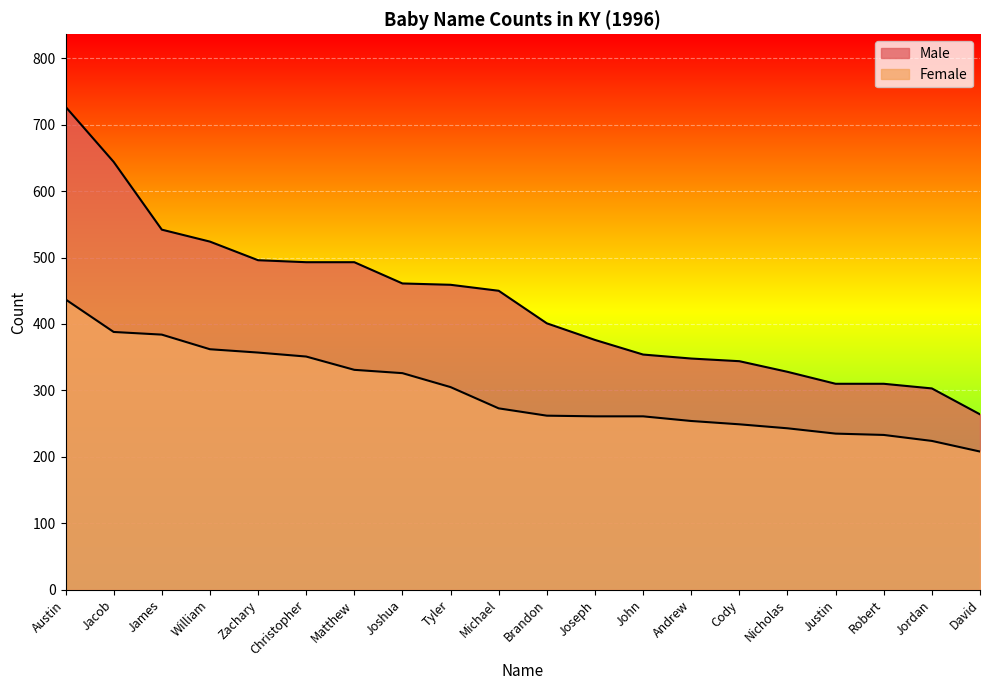

What is the approximate value of Female at Justin?

235